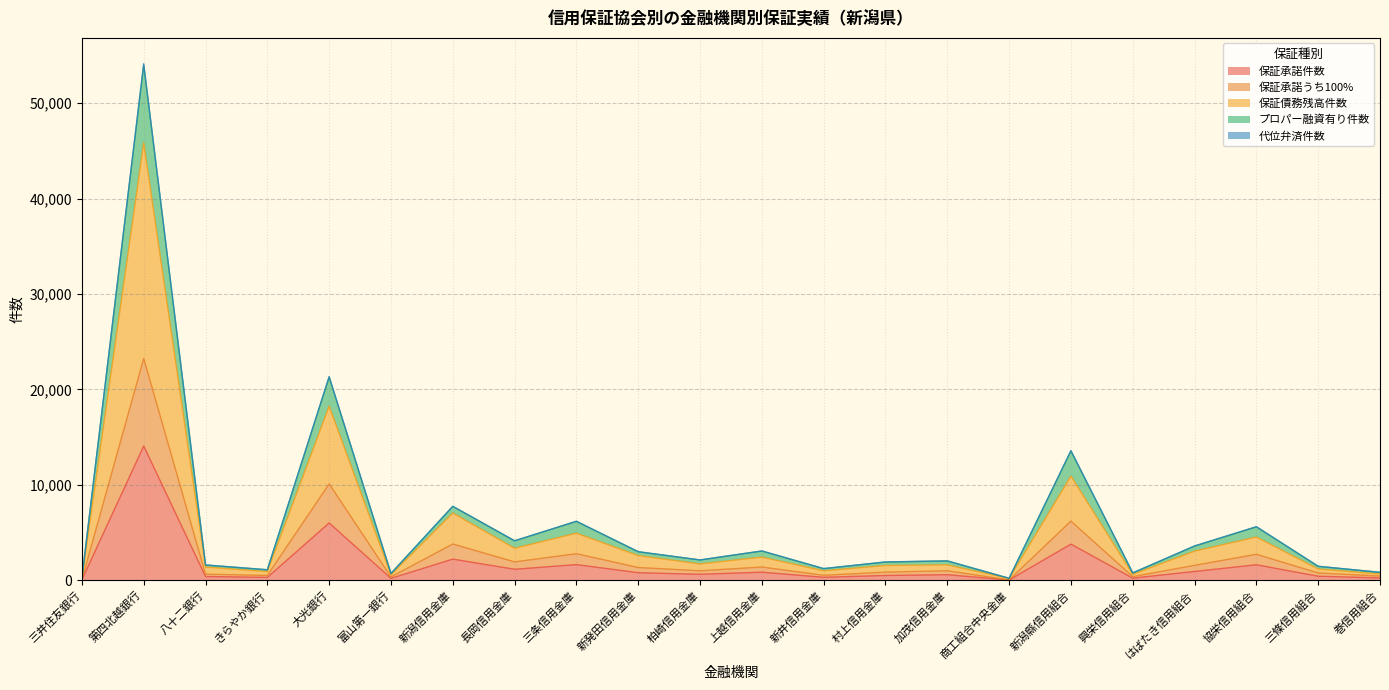

Does the chart display data point markers on the line(s)?

No